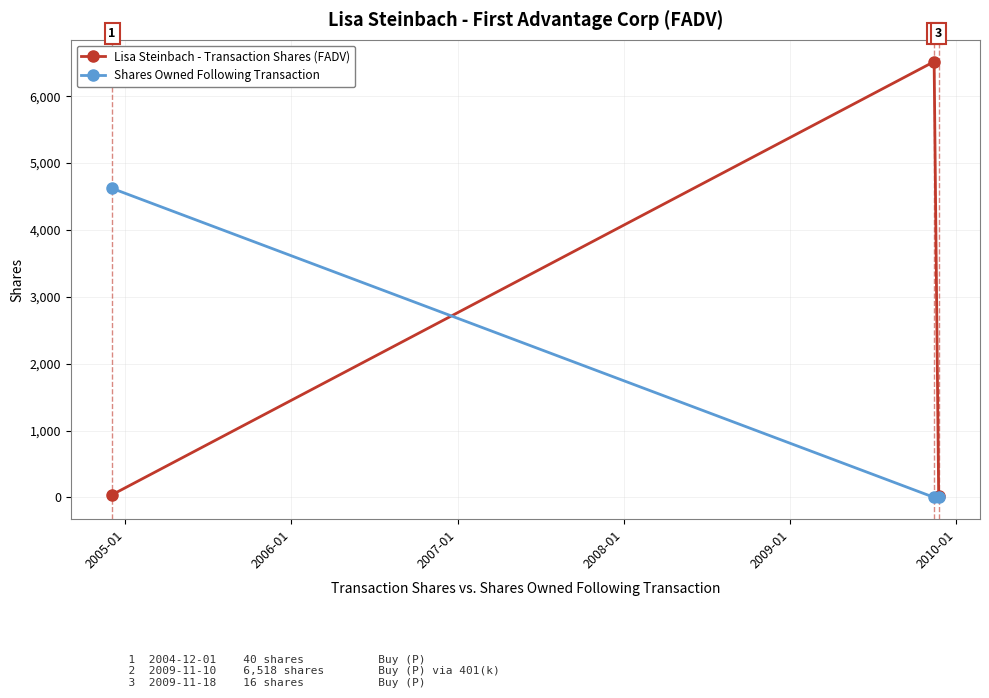

List the series in order of their peak value, lowest first.

Shares Owned Following Transaction, Lisa Steinbach - Transaction Shares (FADV)